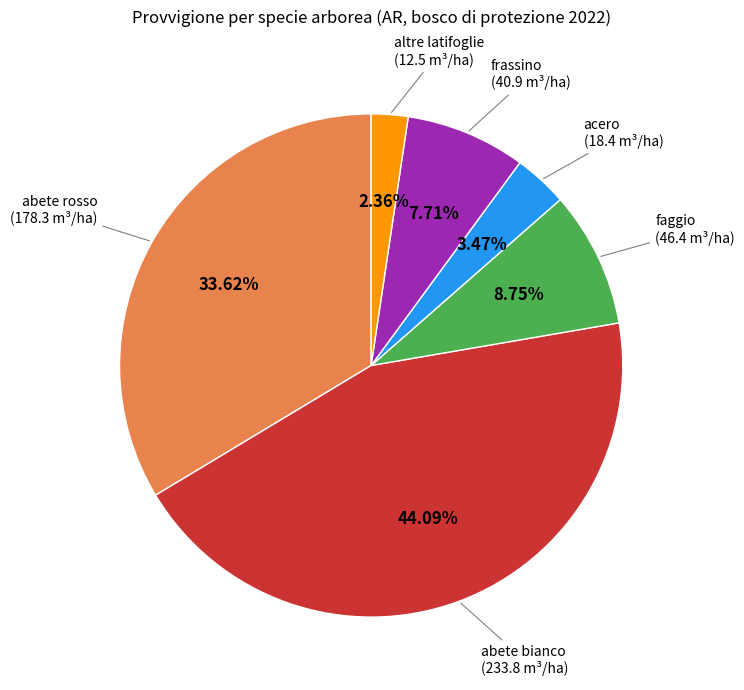

Is there a majority slice in this chart?

No